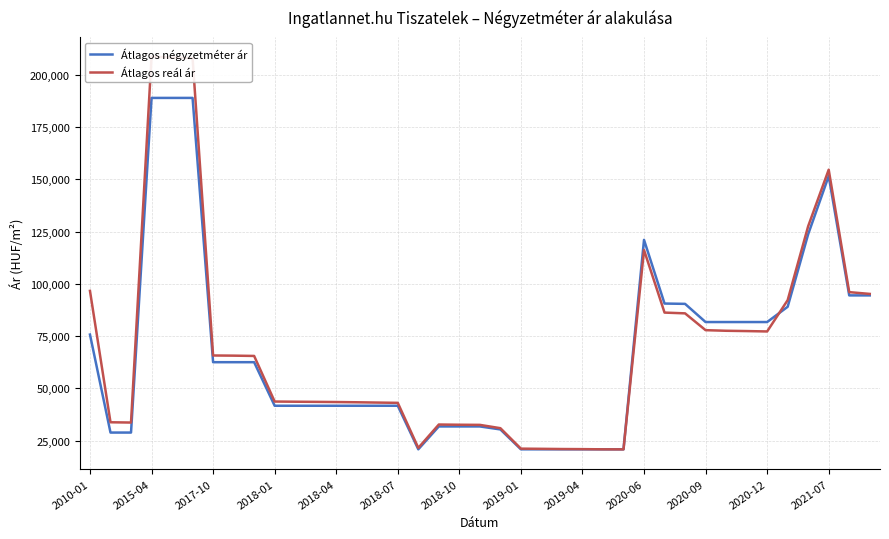

Which series has the widest spread of values?

Átlagos reál ár